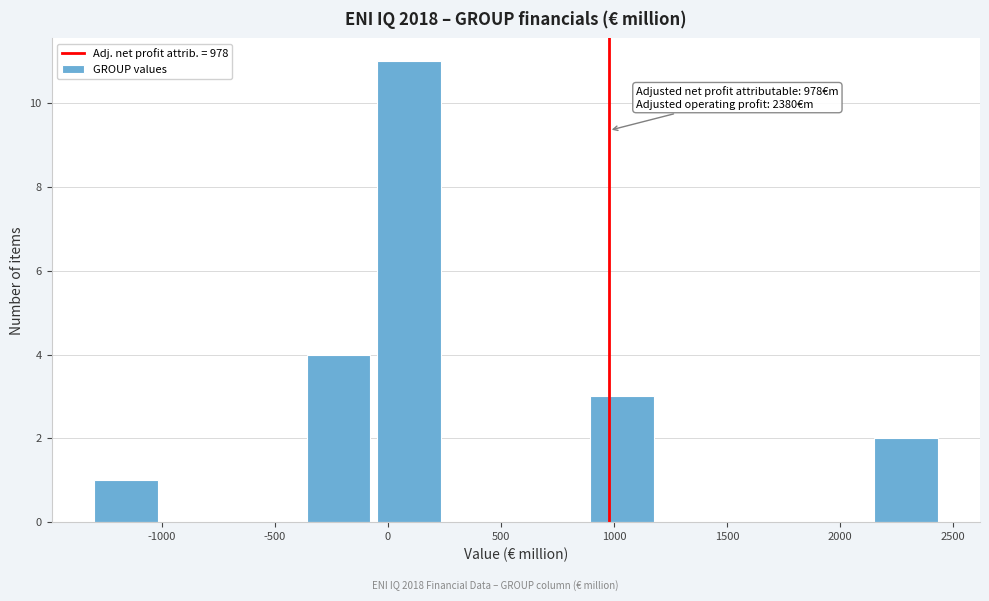

Which range on the x-axis has the tallest bar?

-50 to 250